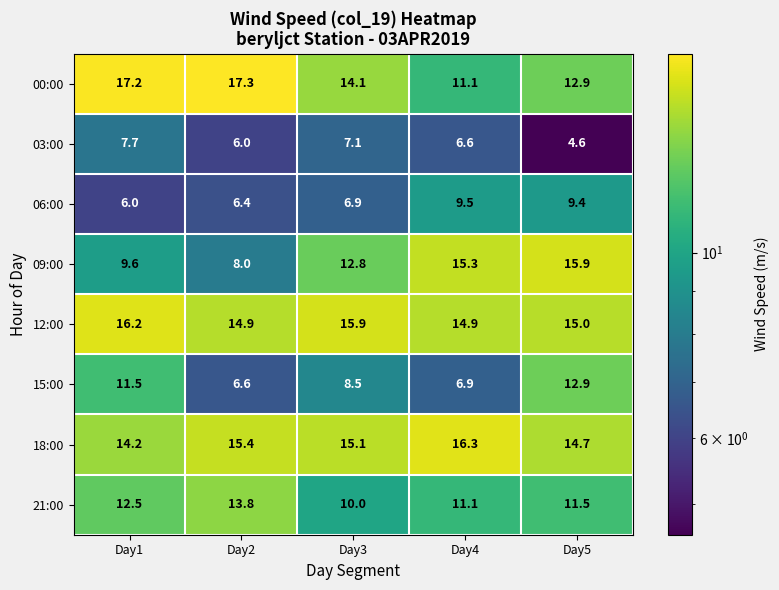

How many distinct data groups are displayed?

8